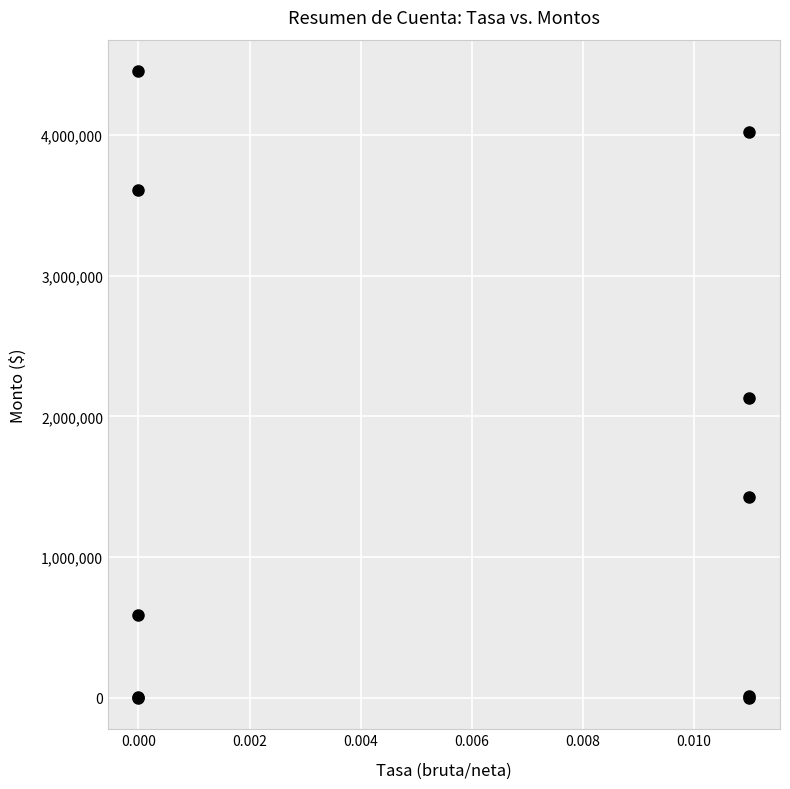

What Y value in the scatter plot is closest to 2226600?

2132852.8